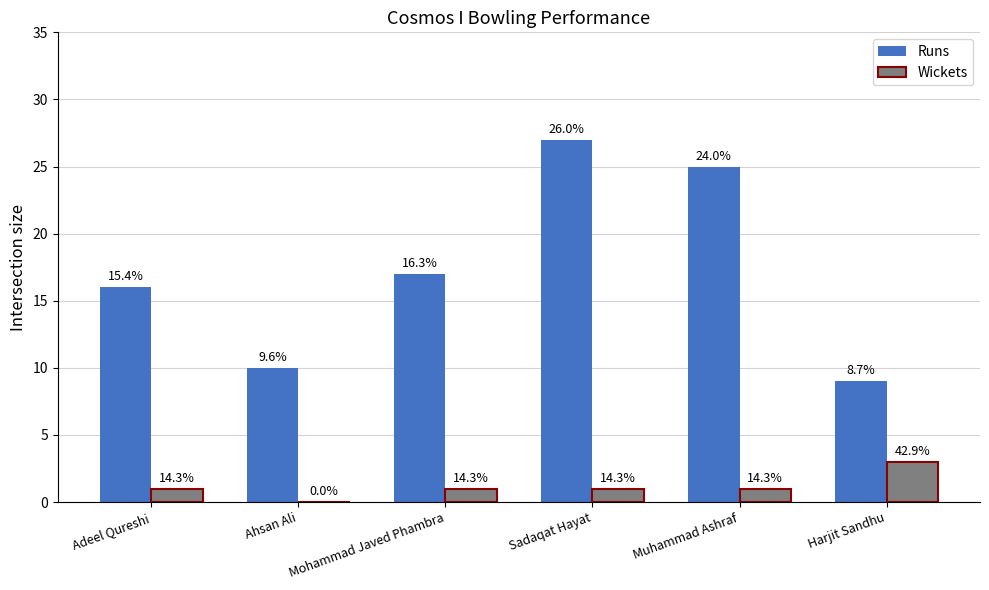

Reading left to right, transcribe all the data shown in this chart.

Runs: Adeel Qureshi=16	Ahsan Ali=10	Mohammad Javed Phambra=17	Sadaqat Hayat=27	Muhammad Ashraf=25	Harjit Sandhu=9
Wickets: Adeel Qureshi=1	Ahsan Ali=0	Mohammad Javed Phambra=1	Sadaqat Hayat=1	Muhammad Ashraf=1	Harjit Sandhu=3